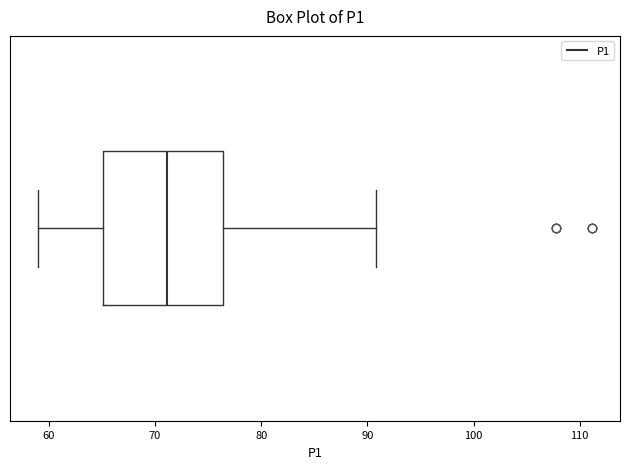

Read this box plot against the x-axis: the position of the median line, the range covered by the box, and the ends of both whiskers. The values are not printed on the chart, so give them approximately, as read against the axis.

median 71, box 65 to 76, whiskers 59 to 91